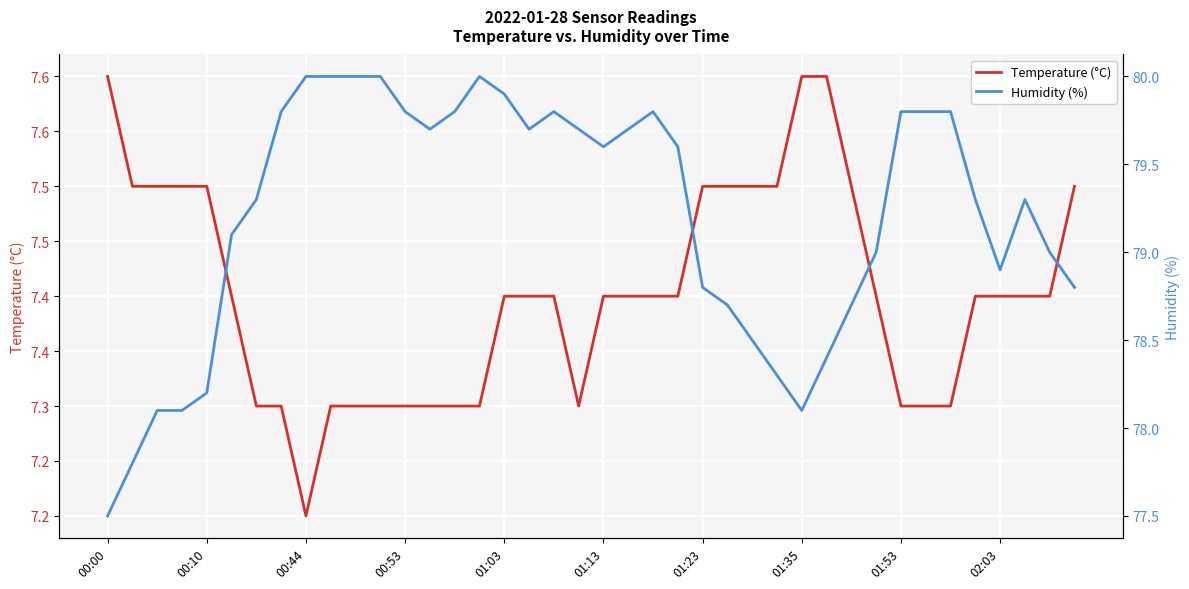

At how many categories does at least one series exceed 35?

40